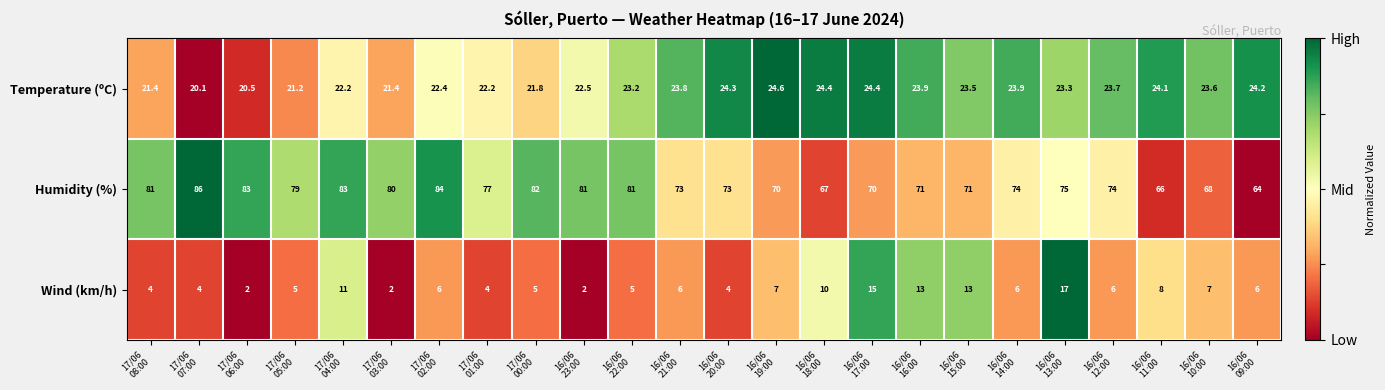

What is the minimum value for Temperature (ºC)?

20.1